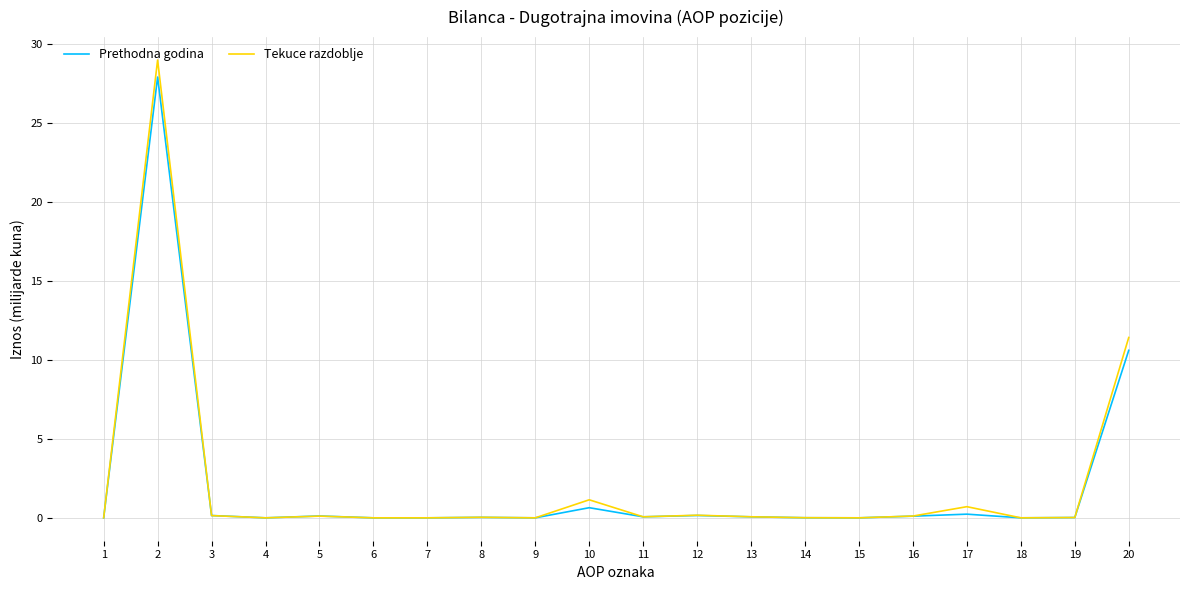

Is it true that Tekuce razdoblje equals 0.0 at 6?

True